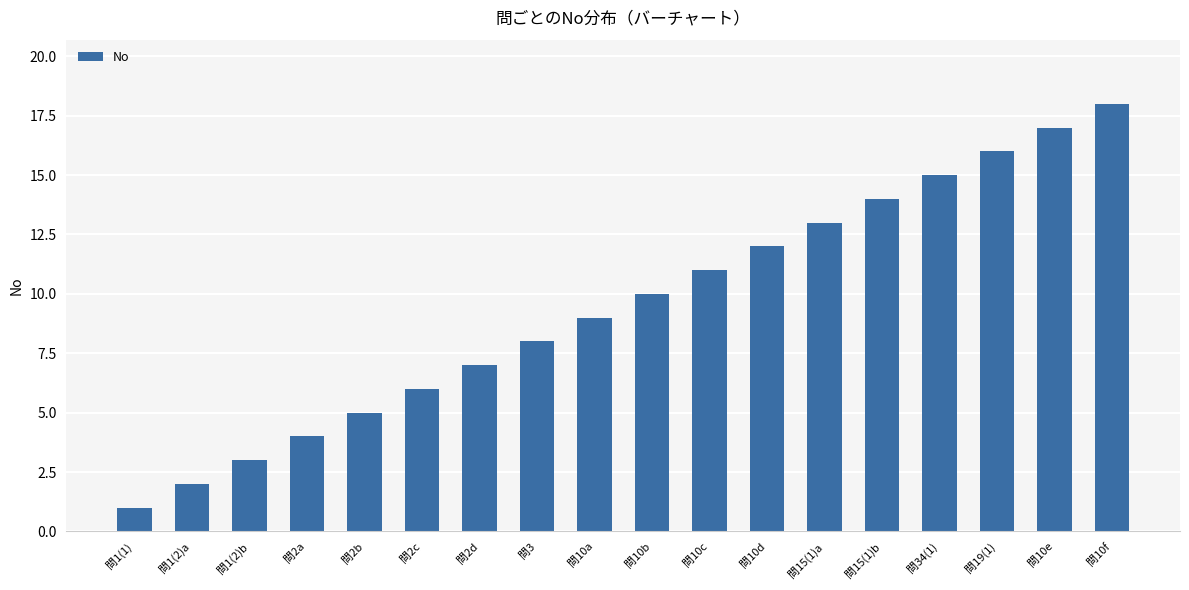

Reading right to left, transcribe all the data shown in this chart.

18	17	16	15	14	13	12	11	10	9	8	7	6	5	4	3	2	1